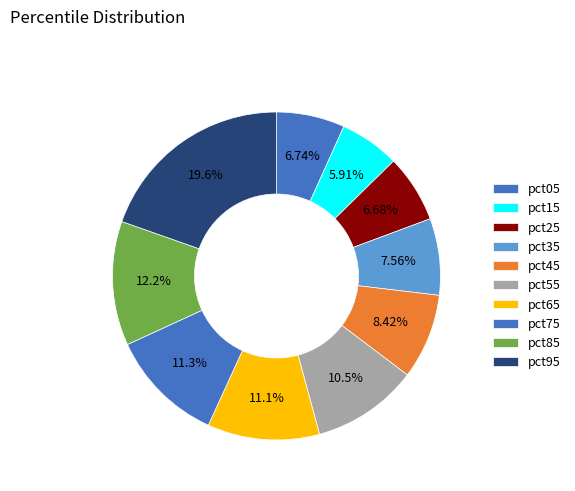

Rank the categories by value from lowest to highest.

pct15, pct25, pct05, pct35, pct45, pct55, pct65, pct75, pct85, pct95